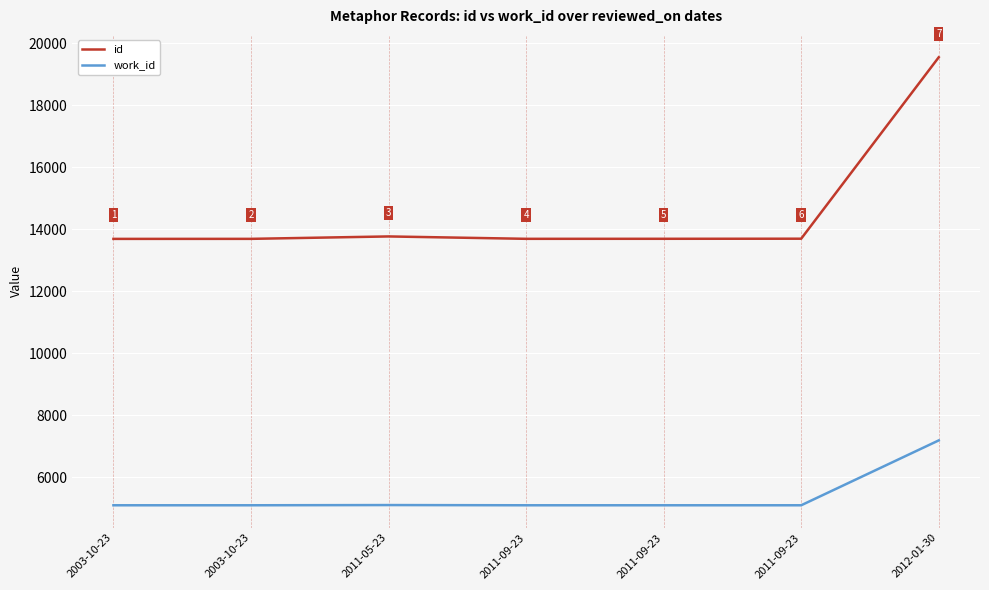

Reading right to left, list all the values displayed in this chart.

id: 2012-01-30=19549	2011-09-23=13693	2011-09-23=13690	2011-09-23=13689	2011-05-23=13766	2003-10-23=13688	2003-10-23=13687
work_id: 2012-01-30=7182	2011-09-23=5088	2011-09-23=5088	2011-09-23=5088	2011-05-23=5095	2003-10-23=5088	2003-10-23=5088